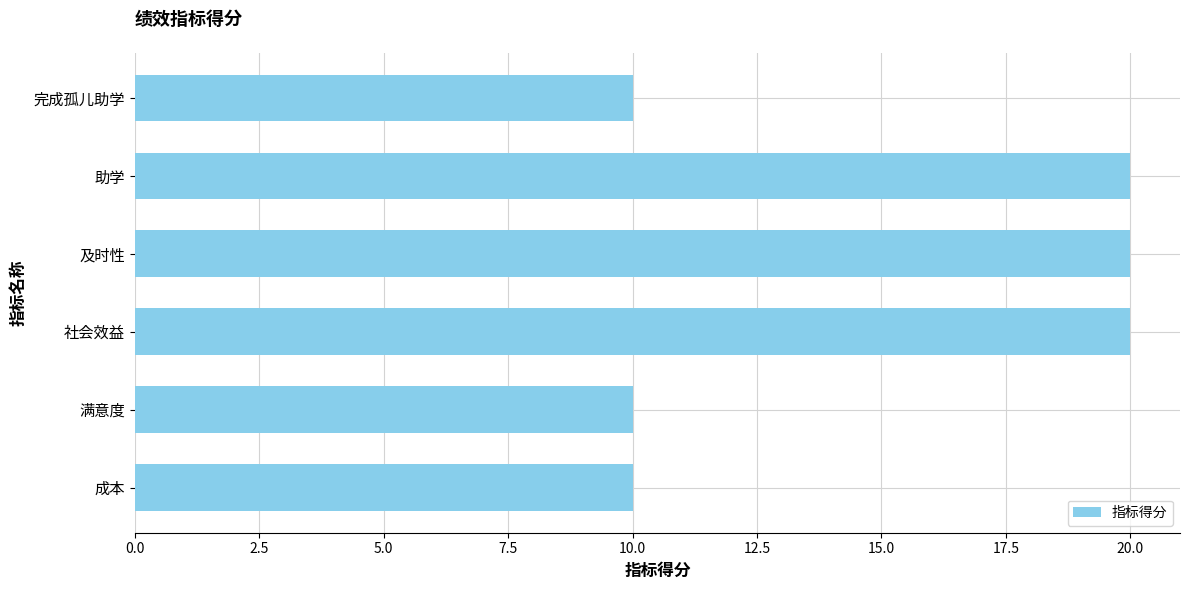

What is the difference between the maximum and minimum values?

10